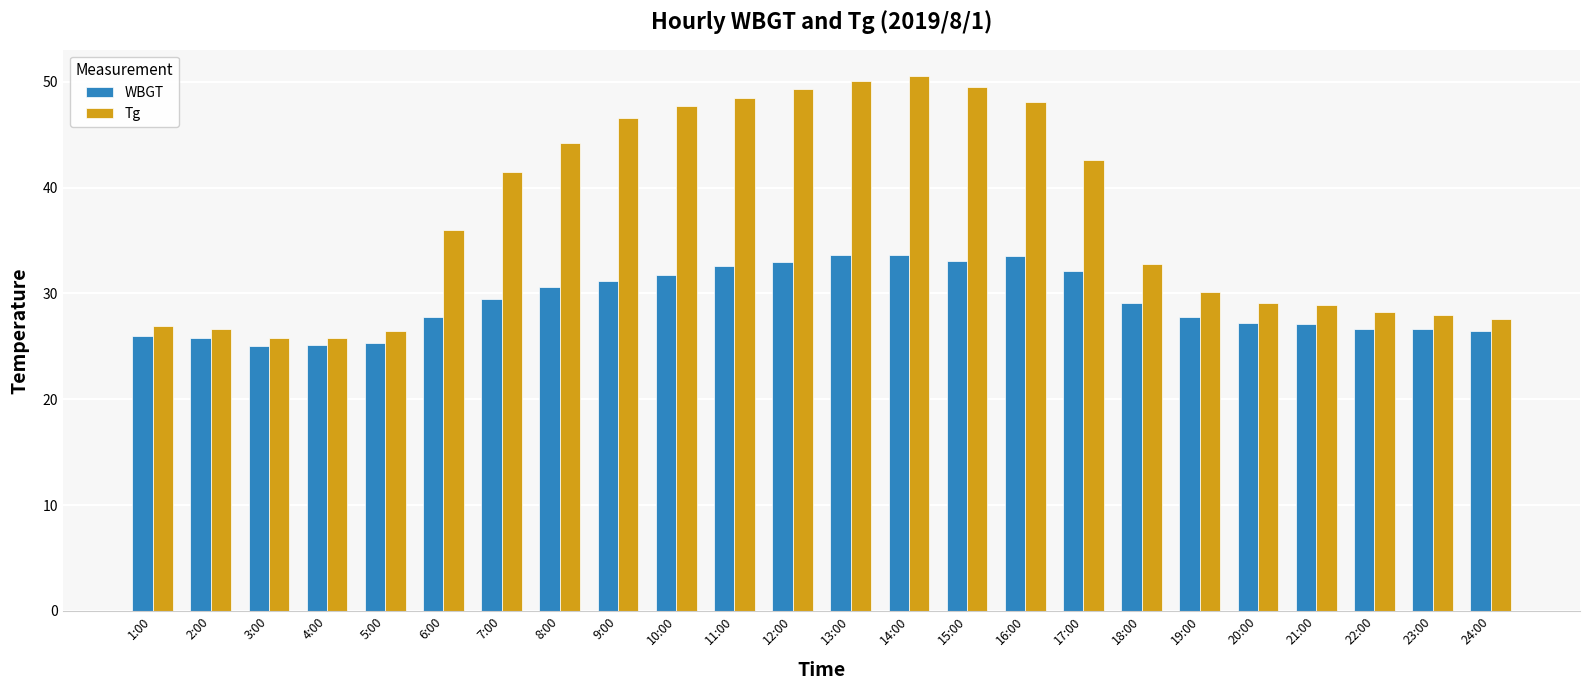

How many groups of bars are there?

24